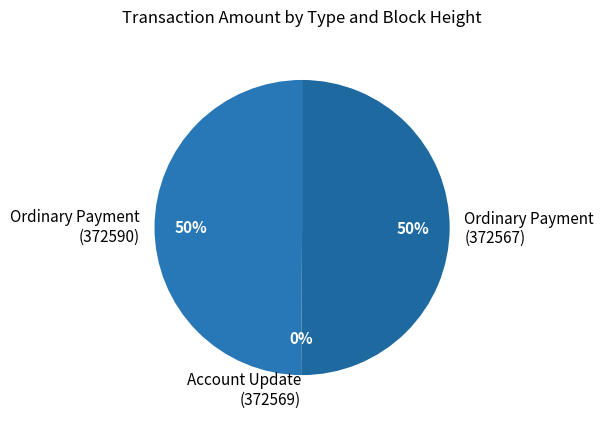

What percentage is the Ordinary Payment (372567) slice, to the nearest percent?

50%